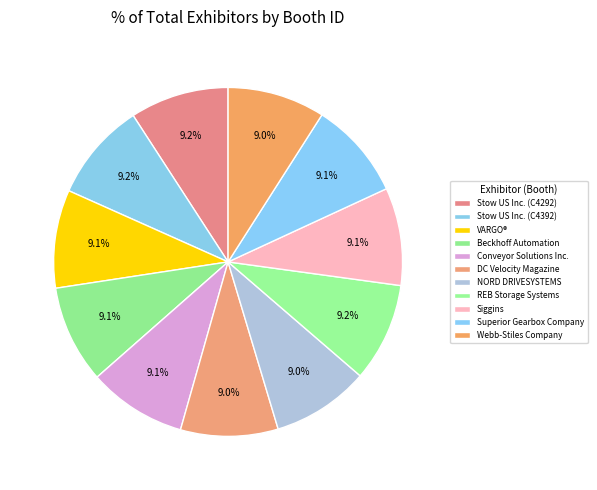

The Siggins slice represents 9% of the pie. True or false?

True